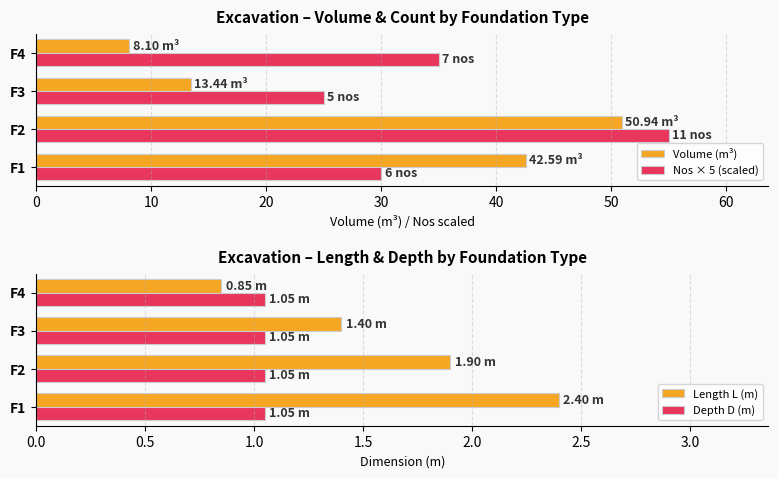

Which series has the largest range (max minus min)?

Volume (m³)